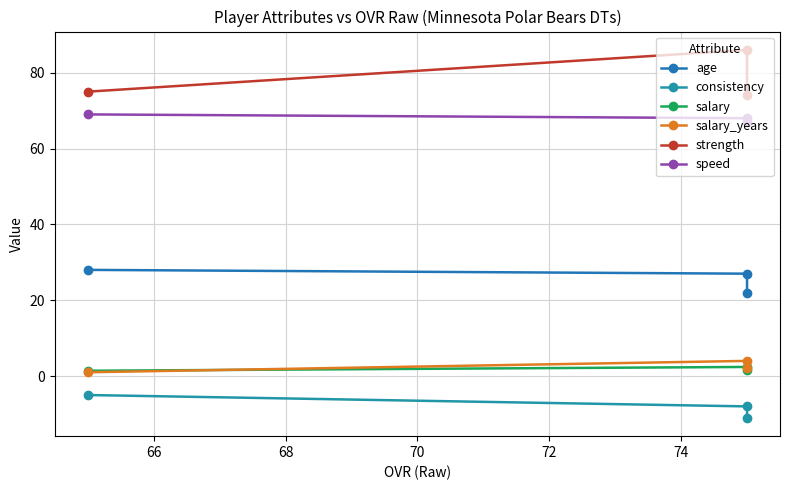

What is the lowest value of the strength series?

74.0